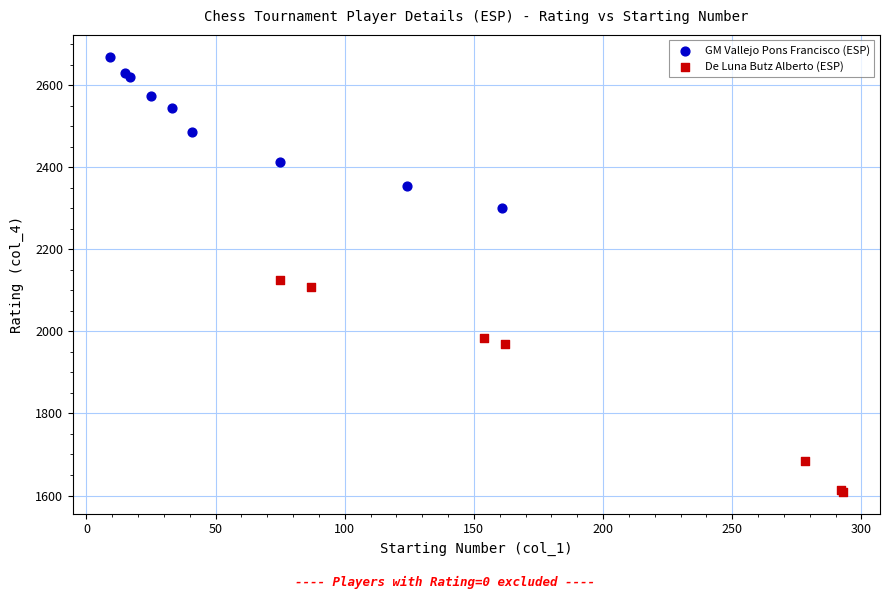

Which series reaches the maximum Y coordinate?

GM Vallejo Pons Francisco (ESP)